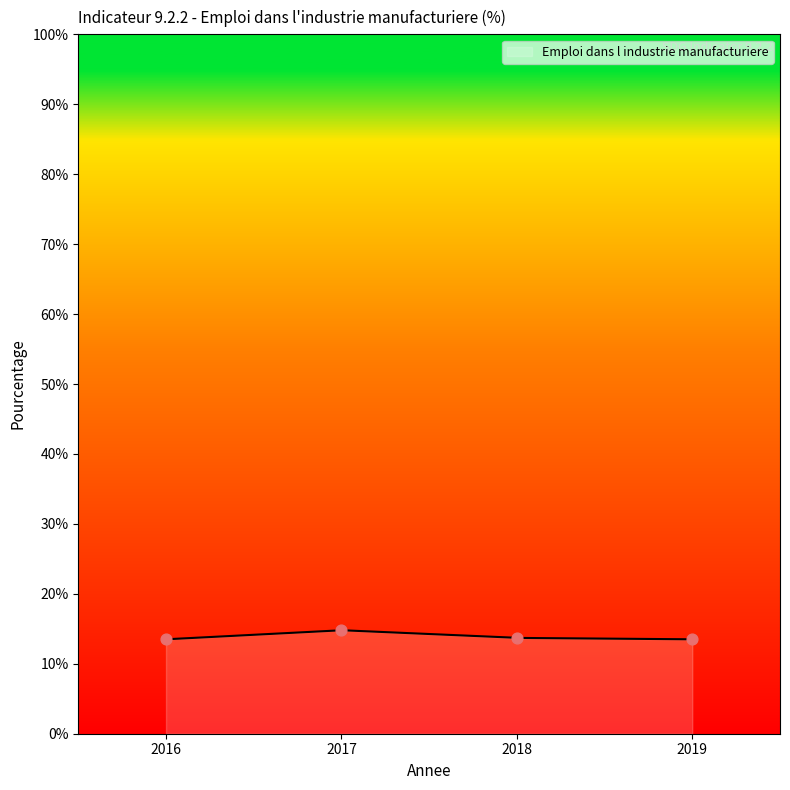

What is the ratio of the value at 2019 to the value at 2017?

0.9